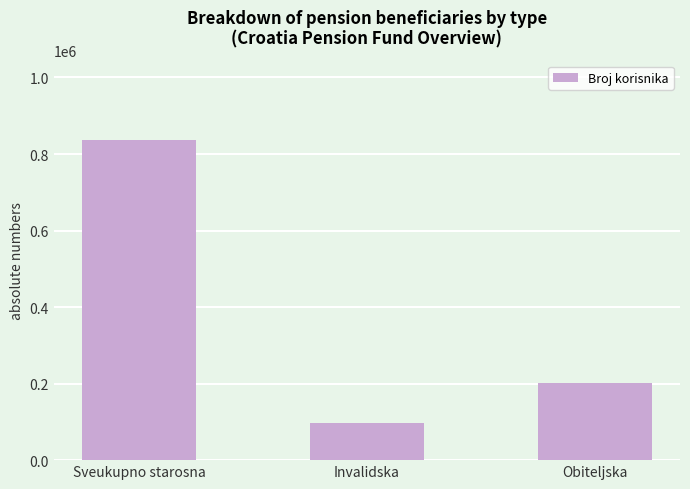

Rank the categories by value from lowest to highest.

Invalidska, Obiteljska, Sveukupno starosna